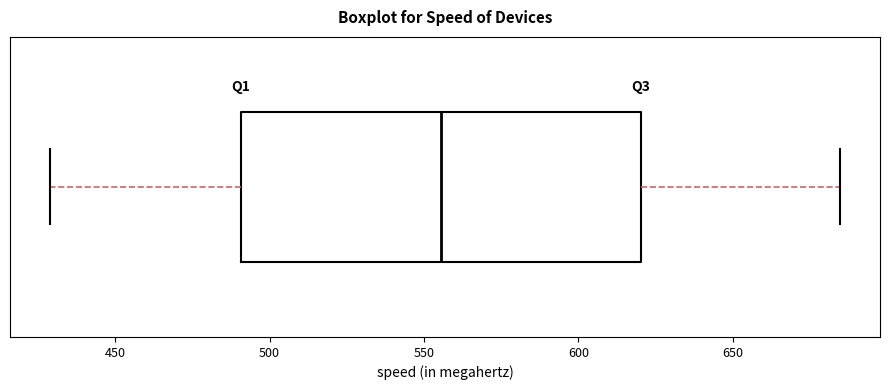

Read this box plot against the x-axis: the position of the median line, the range covered by the box, and the ends of both whiskers. The values are not printed on the chart, so give them approximately, as read against the axis.

median 555, box 490 to 620, whiskers 430 to 685